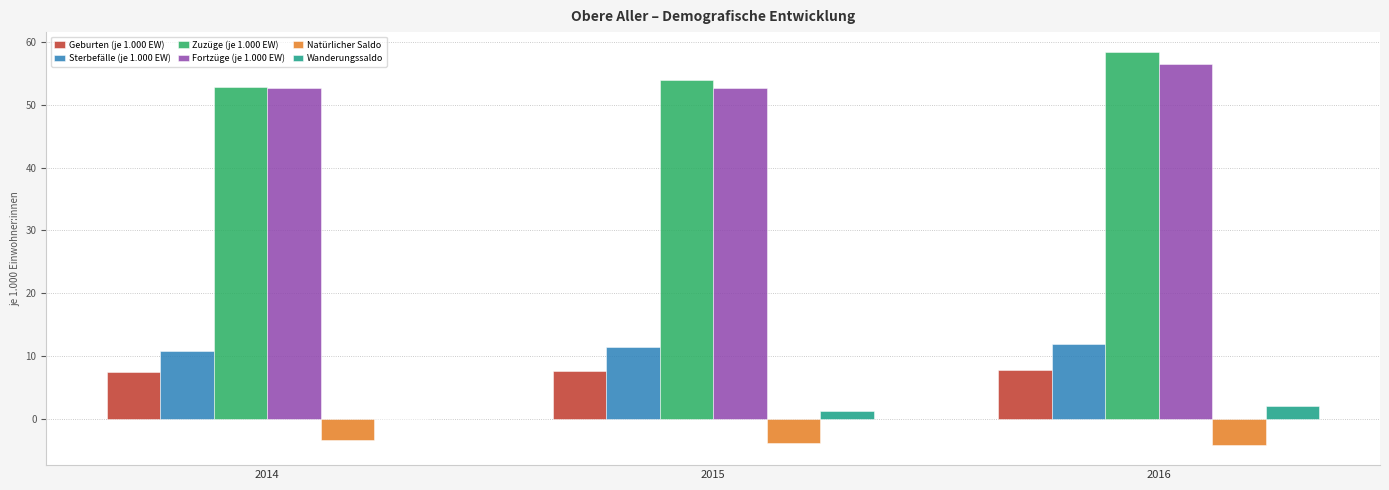

At which category is the sum across all series the highest?

2016